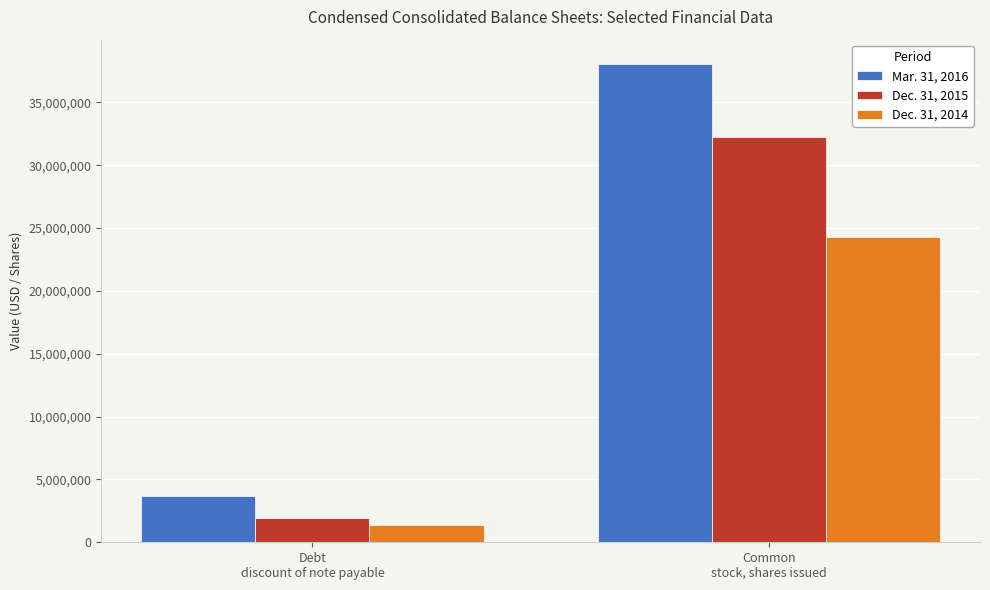

What are all the series names shown in the legend?

Mar. 31, 2016, Dec. 31, 2015, Dec. 31, 2014